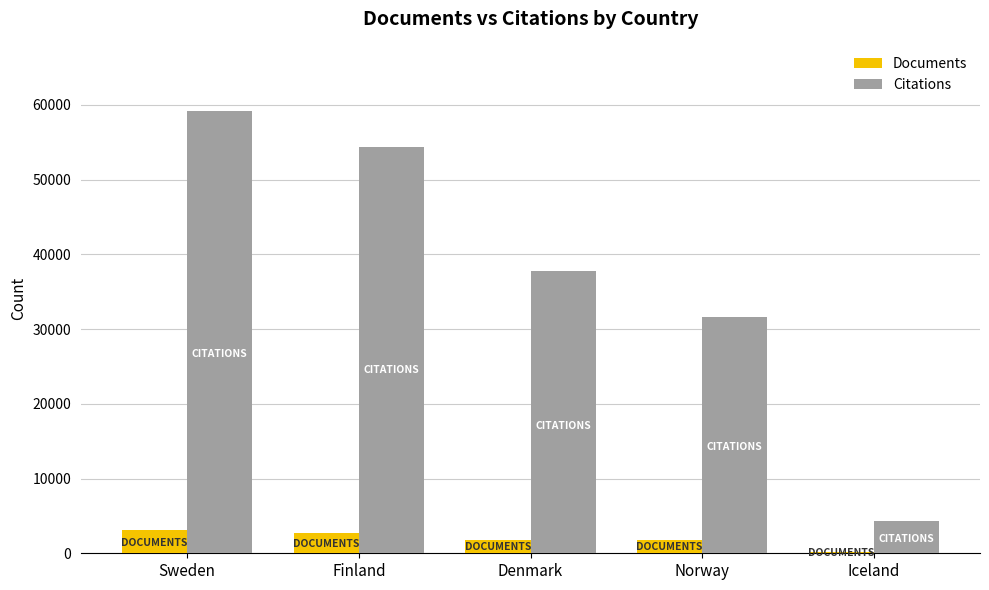

Which label corresponds to the largest value in the chart?

Sweden